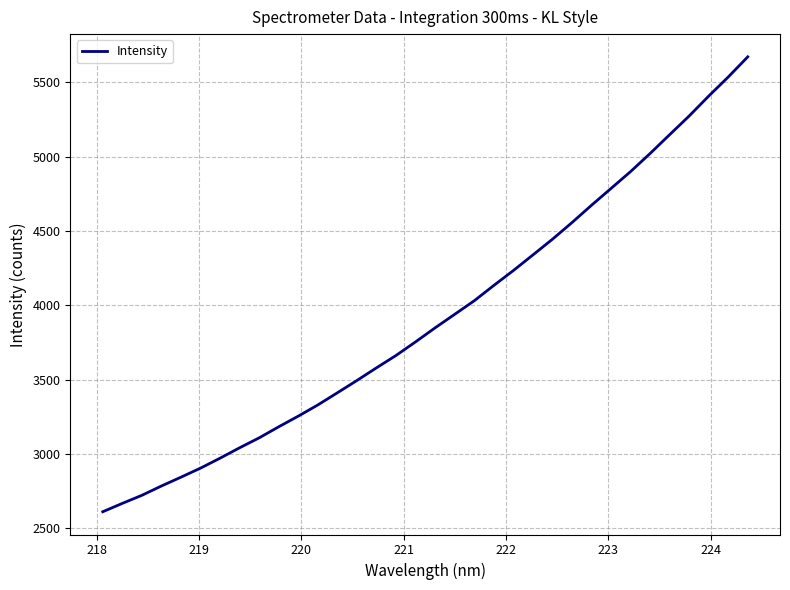

What is the difference between the maximum and minimum values?

3060.2